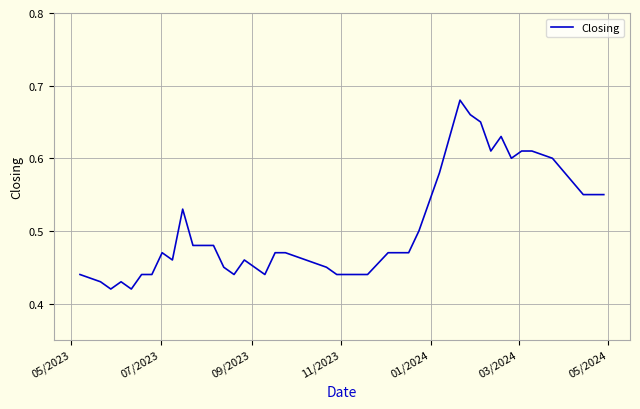

How many lines are shown in the chart?

1